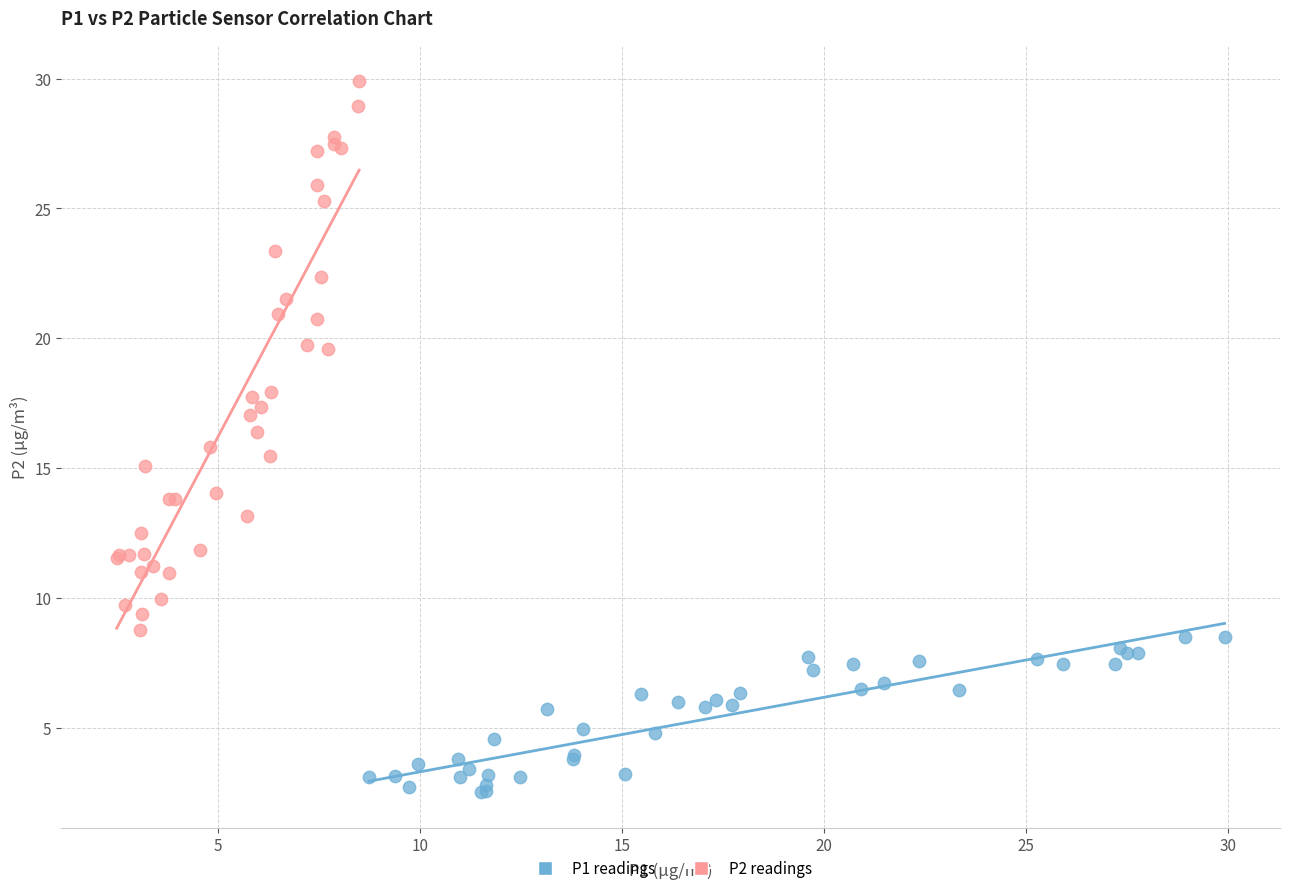

Which series reaches the maximum Y coordinate?

P2 readings